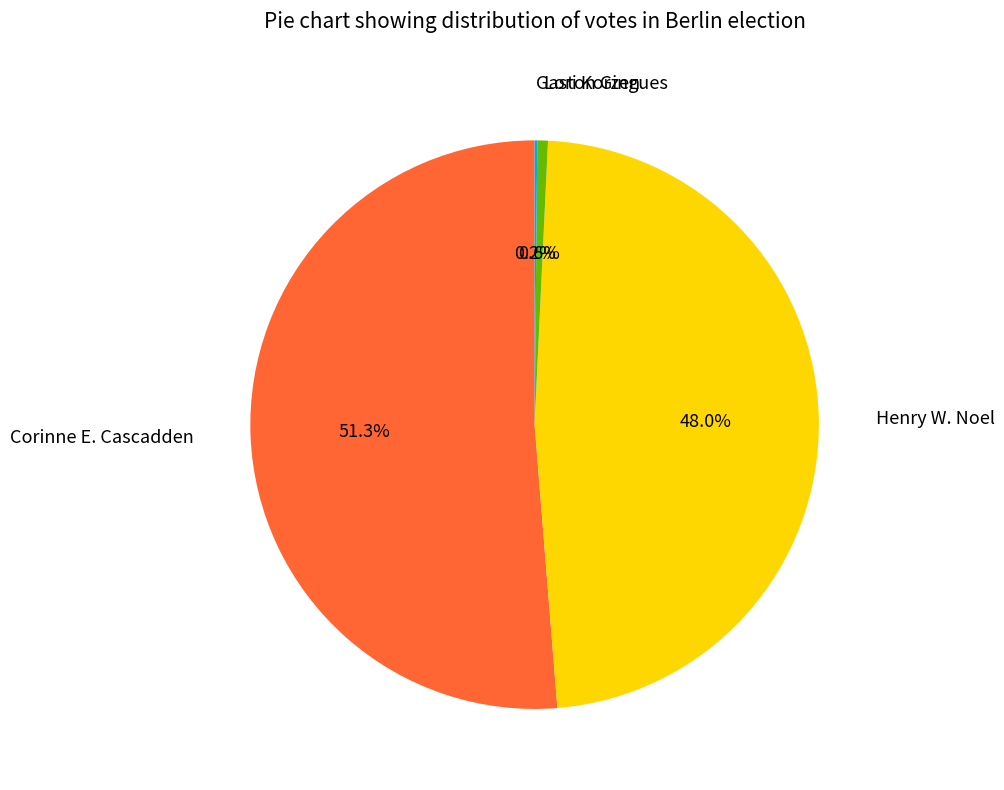

To the nearest percent, what is the difference between the largest and smallest slice percentages?

51%